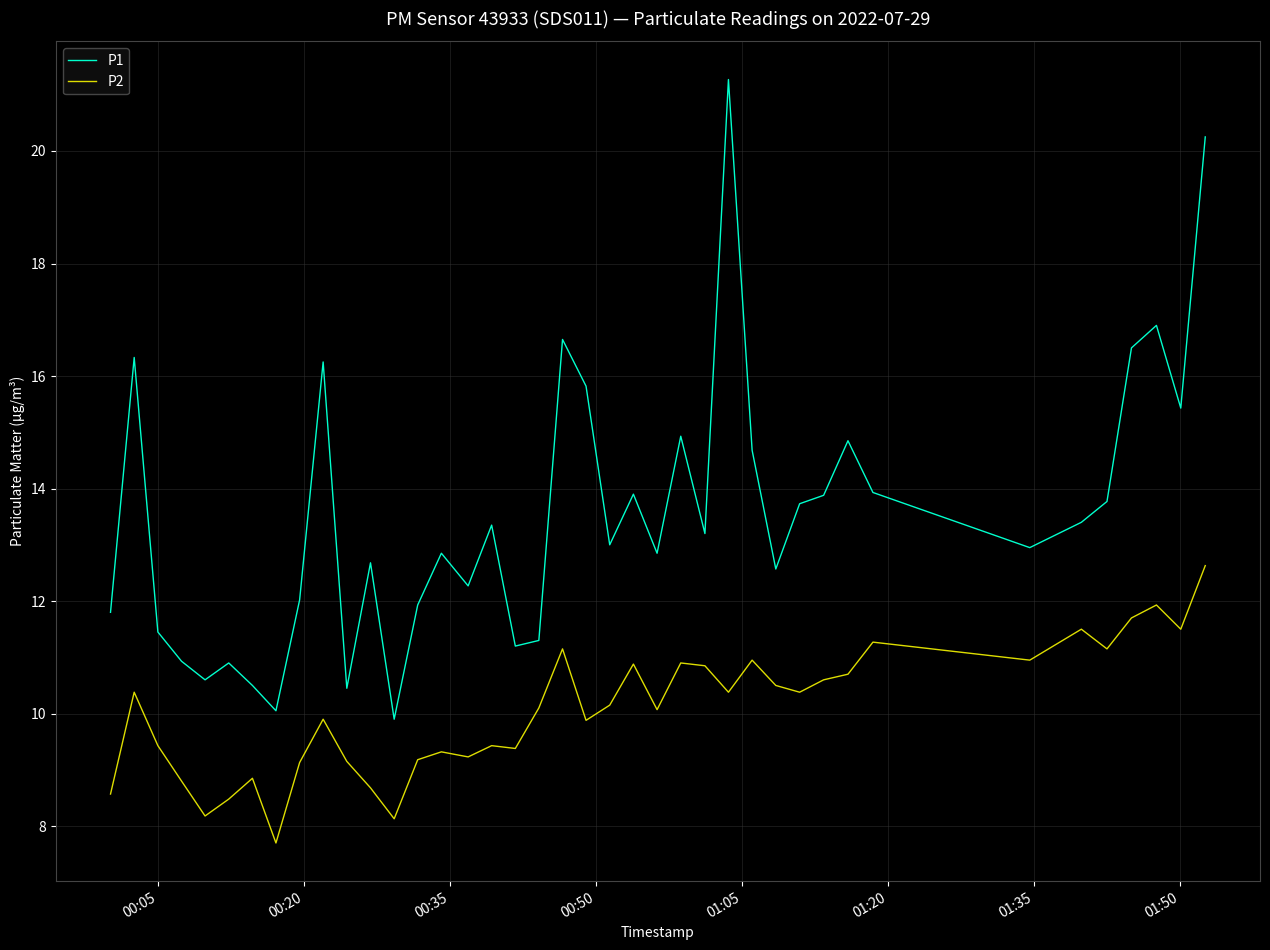

What are all the series names shown in the legend?

P1, P2